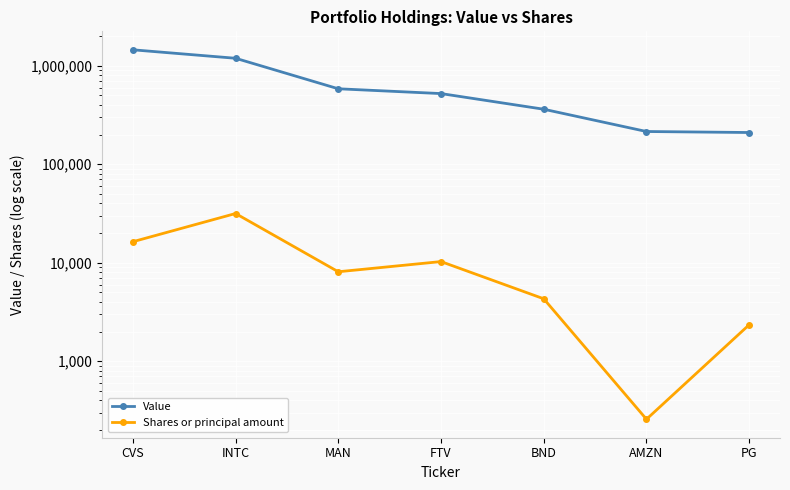

What is the value of the Shares or principal amount point at the 5th from the left?

4299